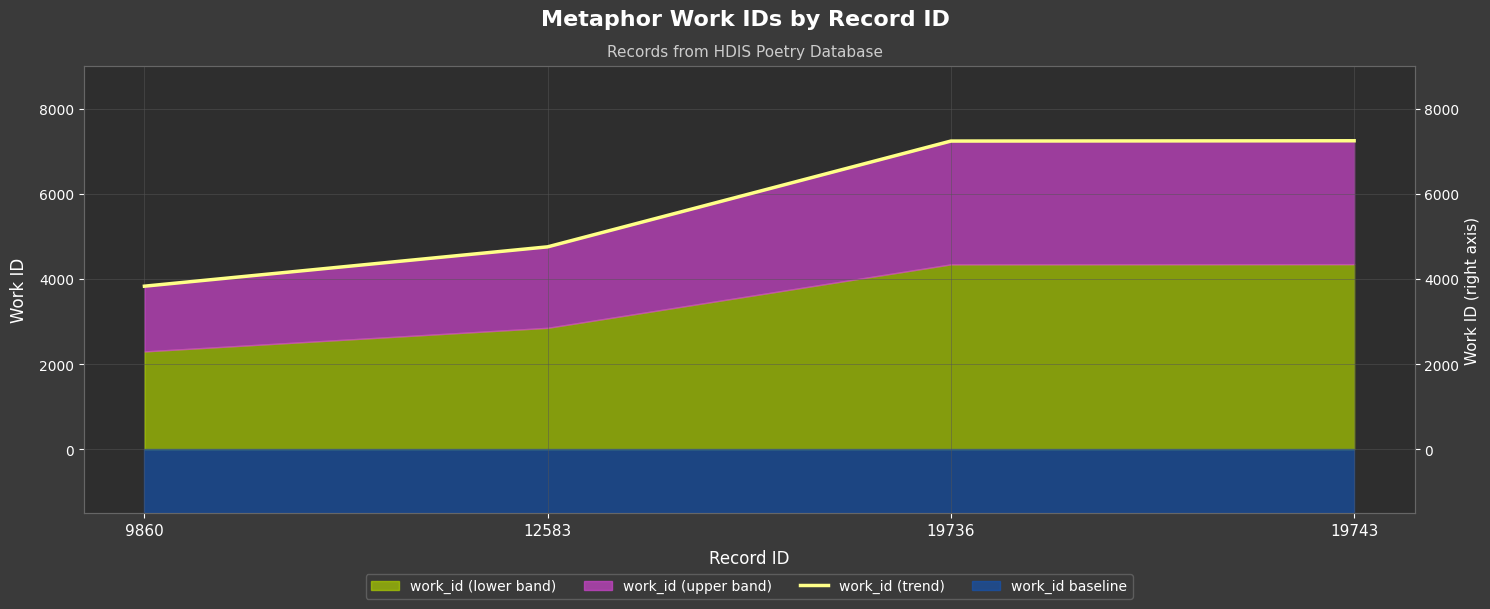

What value does the data have at 19743?

7245